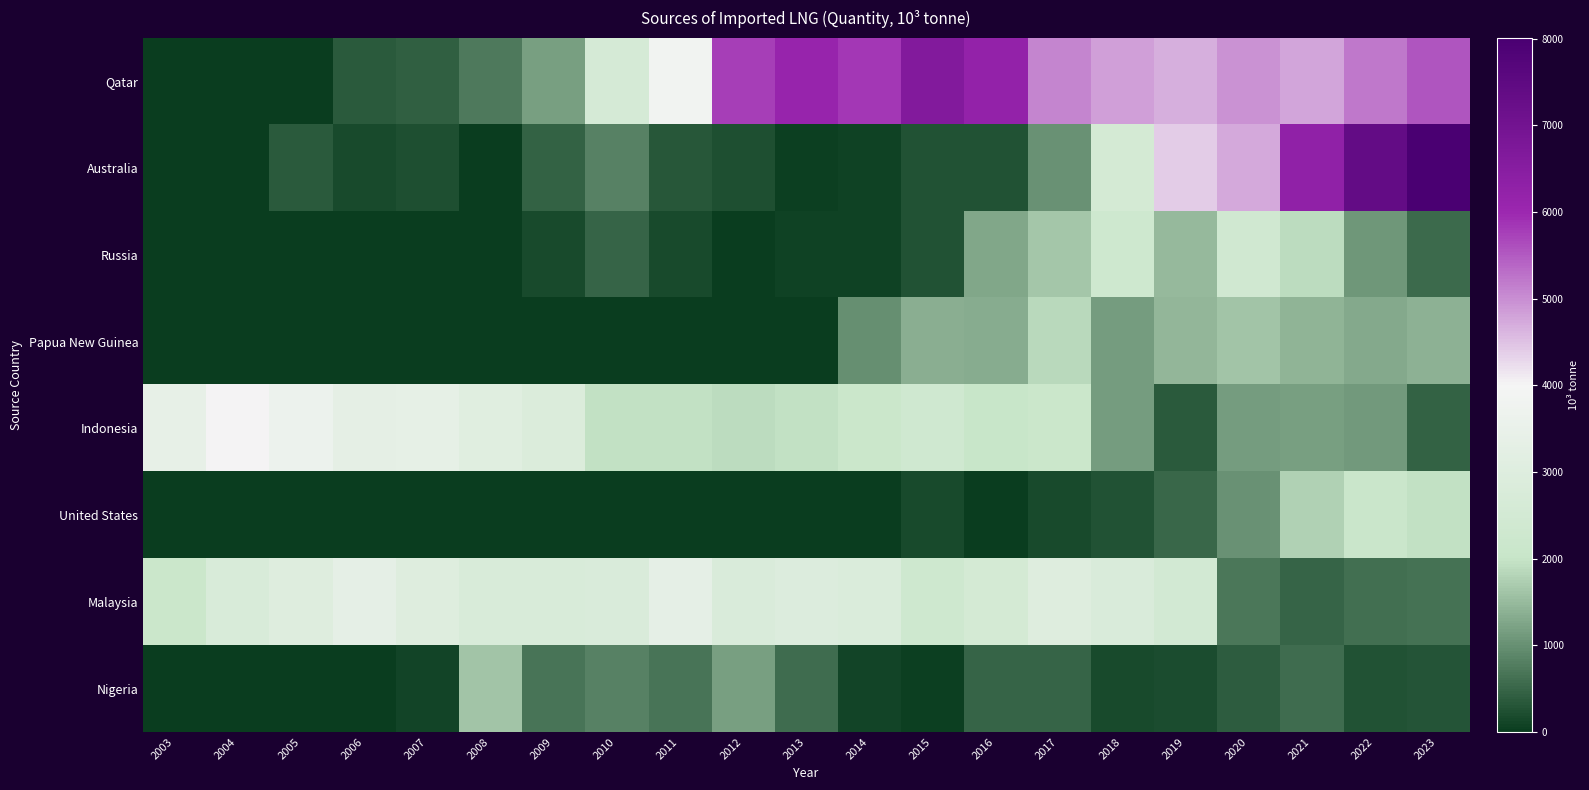

Reading left to right, transcribe all the data shown in this chart.

Qatar: 2003=0.0	2004=0.0	2005=0.0	2006=372.7	2007=428.8	2008=749.0	2009=1180.9	2010=2611.7	2011=3876.6	2012=5783.5	2013=6106.6	2014=5824.1	2015=6619.7	2016=6209.8	2017=5088.5	2018=4833.1	2019=4667.2	2020=4958.8	2021=4765.0	2022=5202.8	2023=5552.2
Australia: 2003=0.0	2004=0.0	2005=359.7	2006=183.1	2007=243.3	2008=0.0	2009=444.3	2010=818.1	2011=335.0	2012=246.6	2013=60.2	2014=74.6	2015=253.7	2016=262.6	2017=1011.9	2018=2562.8	2019=4394.2	2020=4727.9	2021=6264.6	2022=7374.0	2023=8007.9
Russia: 2003=0.0	2004=0.0	2005=0.0	2006=0.0	2007=0.0	2008=0.0	2009=182.2	2010=493.2	2011=185.7	2012=0.0	2013=63.9	2014=64.0	2015=251.7	2016=1267.1	2017=1657.9	2018=2300.7	2019=1477.7	2020=2401.1	2021=1893.2	2022=1092.9	2023=556.6
Papua New Guinea: 2003=0.0	2004=0.0	2005=0.0	2006=0.0	2007=0.0	2008=0.0	2009=0.0	2010=0.0	2011=0.0	2012=0.0	2013=0.0	2014=976.8	2015=1371.0	2016=1343.9	2017=1846.6	2018=1153.0	2019=1451.3	2020=1624.0	2021=1434.2	2022=1310.9	2023=1403.2
Indonesia: 2003=3398.4	2004=4018.9	2005=3642.5	2006=3307.2	2007=3372.0	2008=3072.6	2009=2848.1	2010=1964.8	2011=1957.9	2012=1897.5	2013=1959.4	2014=2146.3	2015=2349.2	2016=2022.3	2017=2147.8	2018=1141.8	2019=350.7	2020=1134.4	2021=1170.9	2022=1101.1	2023=469.1
United States: 2003=0.0	2004=0.0	2005=0.0	2006=0.0	2007=0.0	2008=0.0	2009=0.0	2010=0.0	2011=0.0	2012=0.0	2013=0.0	2014=0.0	2015=157.1	2016=0.0	2017=164.2	2018=253.5	2019=505.0	2020=1007.4	2021=1760.7	2022=2104.8	2023=1957.6
Malaysia: 2003=2132.5	2004=2739.0	2005=2979.2	2006=3319.0	2007=3000.4	2008=2749.4	2009=2732.5	2010=2799.5	2011=3320.5	2012=2794.6	2013=2928.2	2014=2834.0	2015=2305.0	2016=2554.6	2017=3000.7	2018=2798.8	2019=2478.8	2020=709.5	2021=495.1	2022=600.0	2023=634.2
Nigeria: 2003=0.0	2004=0.0	2005=0.0	2006=0.0	2007=124.3	2008=1616.0	2009=679.6	2010=830.7	2011=660.1	2012=1158.7	2013=569.9	2014=116.5	2015=58.9	2016=486.2	2017=493.6	2018=184.2	2019=204.1	2020=391.2	2021=583.5	2022=270.2	2023=307.6